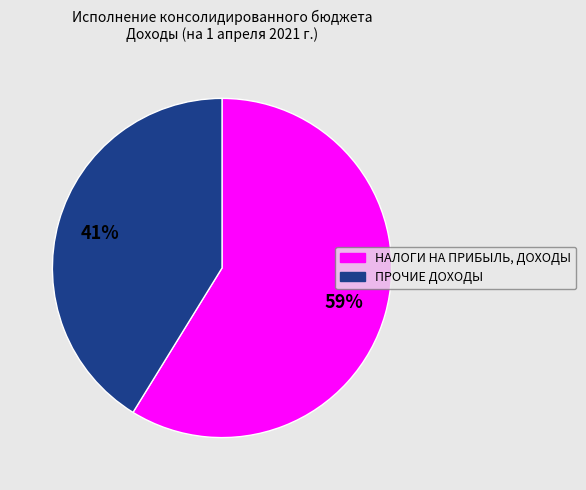

To the nearest percent, what is the average slice percentage?

50%